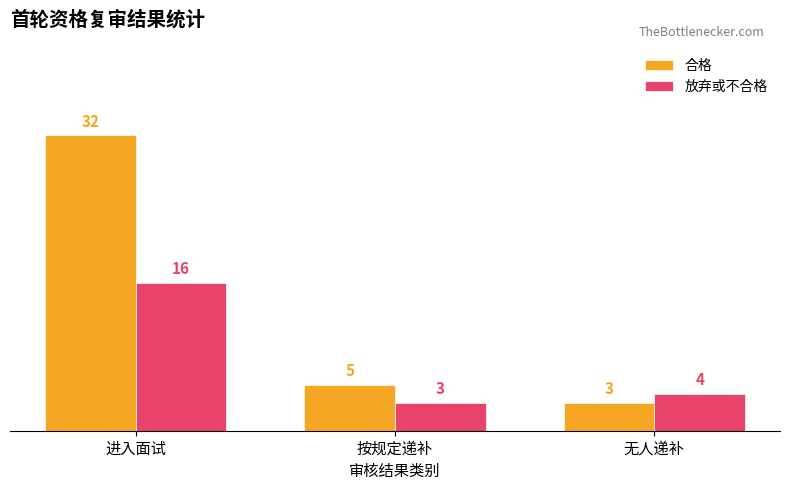

Rank the series by their average value, from highest to lowest.

合格, 放弃或不合格